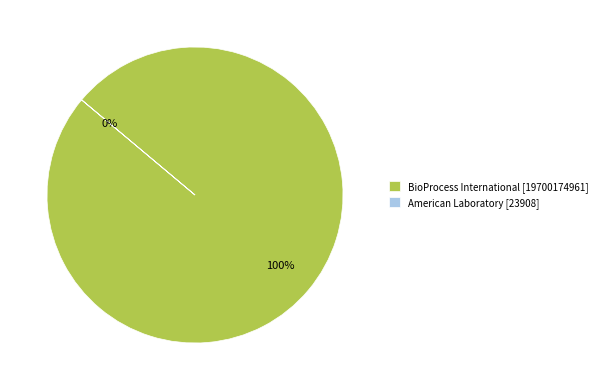

To the nearest percent, what portion does BioProcess International represent?

100%